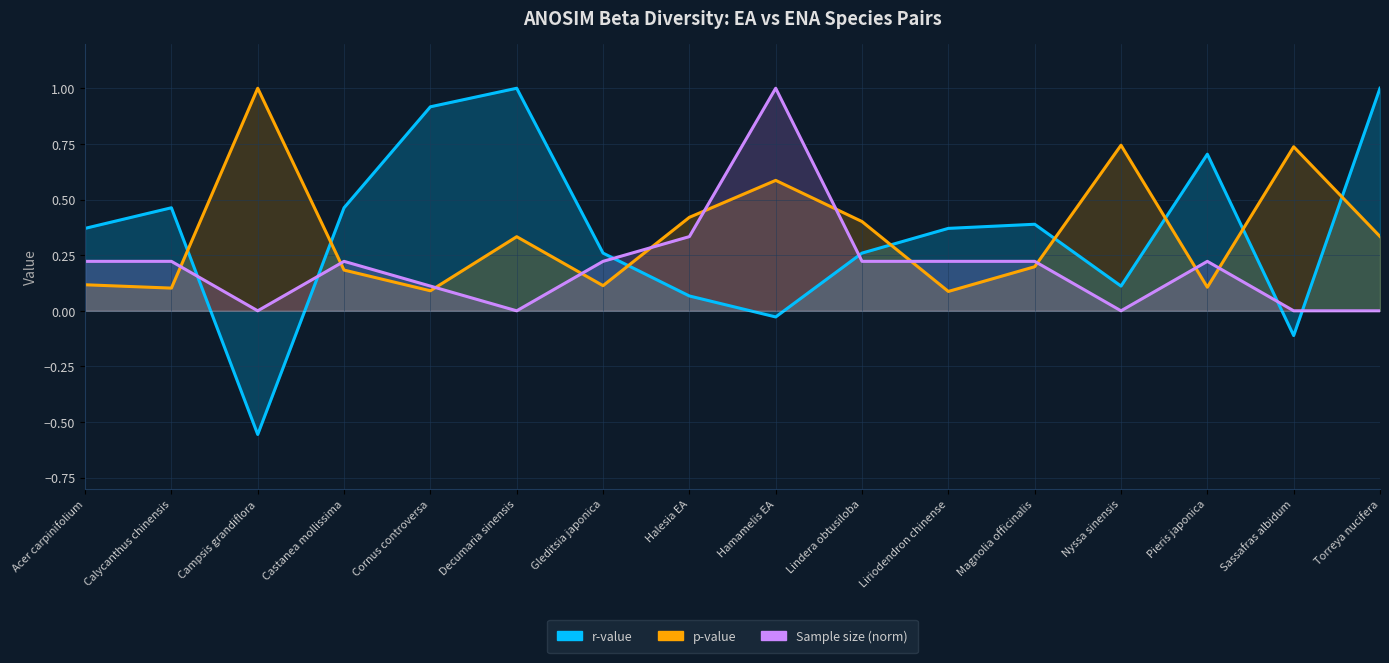

List the labels in order of r-value value, smallest first.

Campsis grandiflora, Sassafras albidum, Hamamelis EA, Halesia EA, Nyssa sinensis, Gleditsia japonica, Lindera obtusiloba, Acer carpinifolium, Liriodendron chinense, Magnolia officinalis, Calycanthus chinensis, Castanea mollissima, Pieris japonica, Cornus controversa, Decumaria sinensis, Torreya nucifera